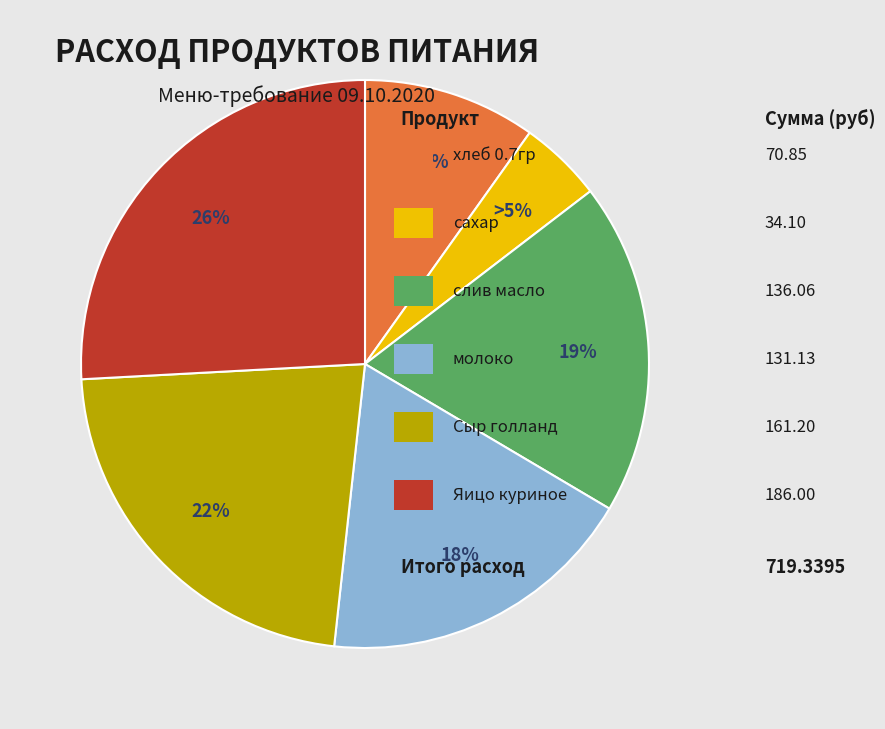

Is there any slice that represents more than half of the pie?

No